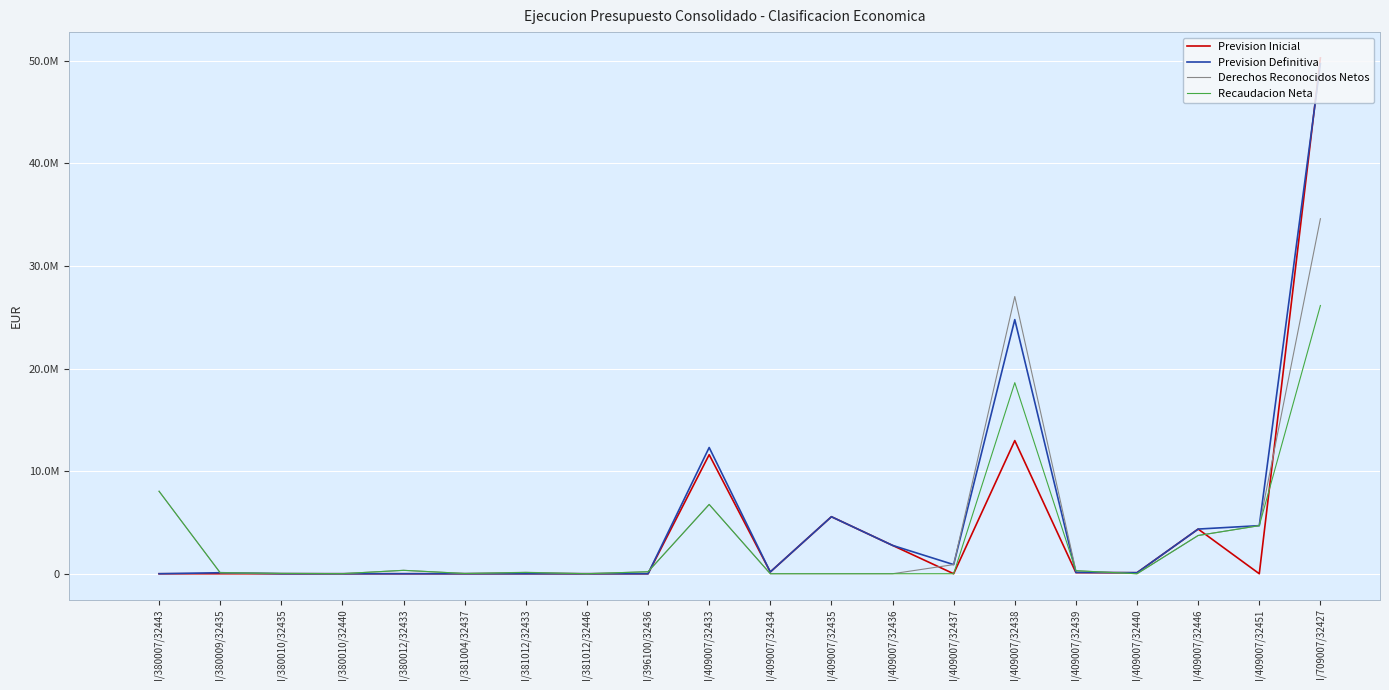

At which category is the sum across all series the highest?

I/709007/32427